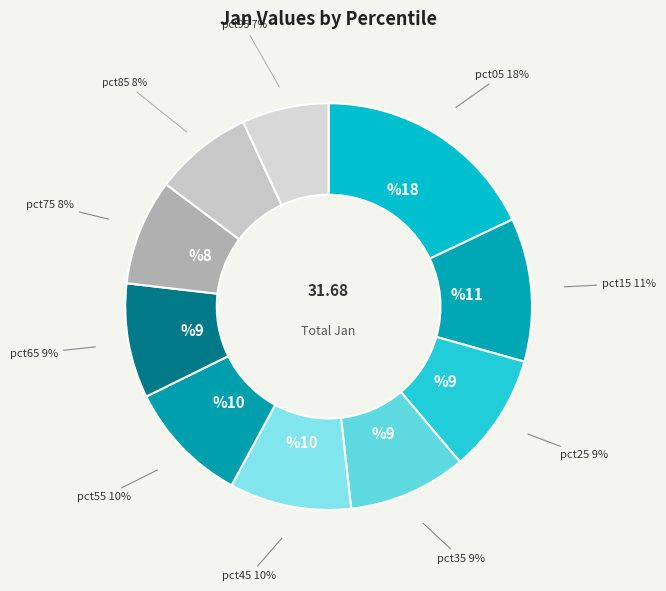

How many slices are in this pie chart?

10